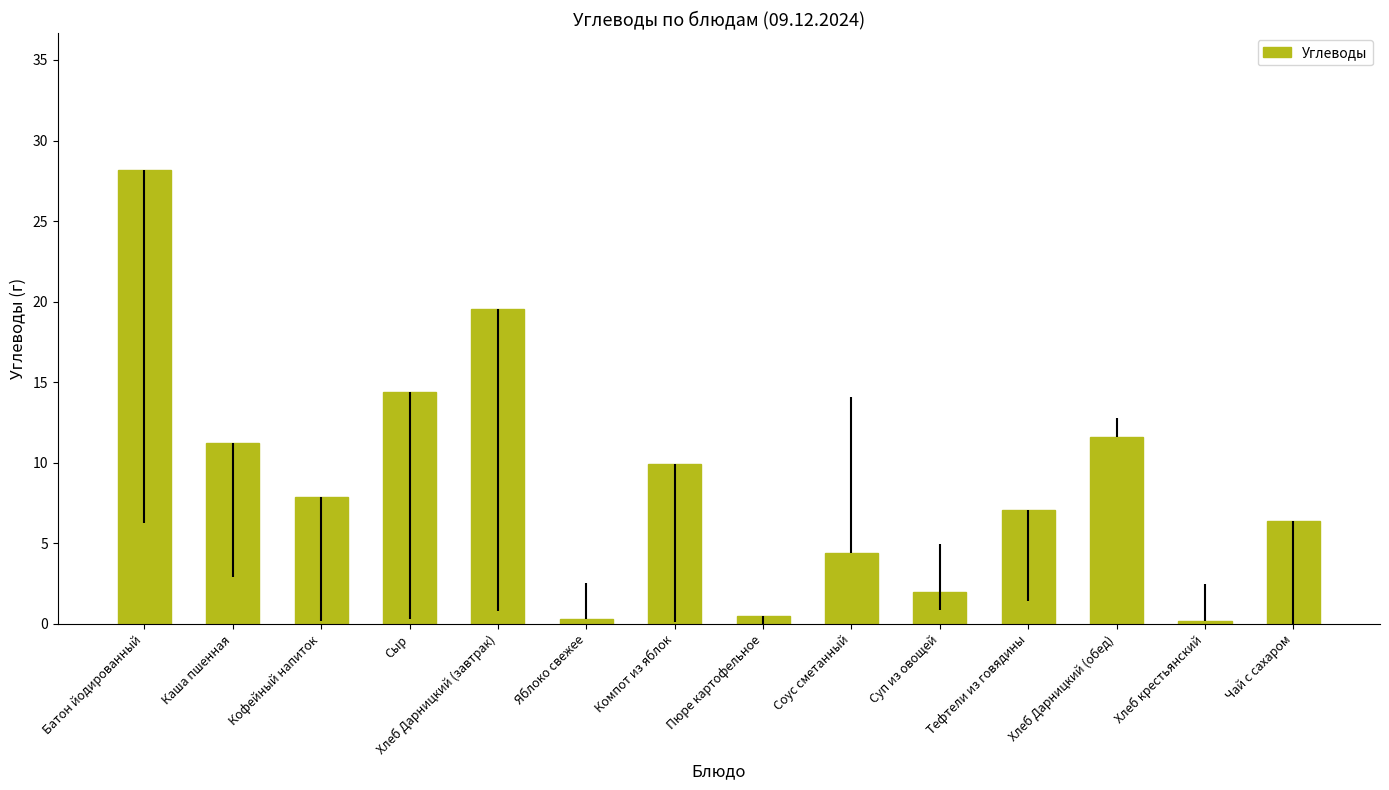

At which label does the data first exceed 7?

Батон йодированный